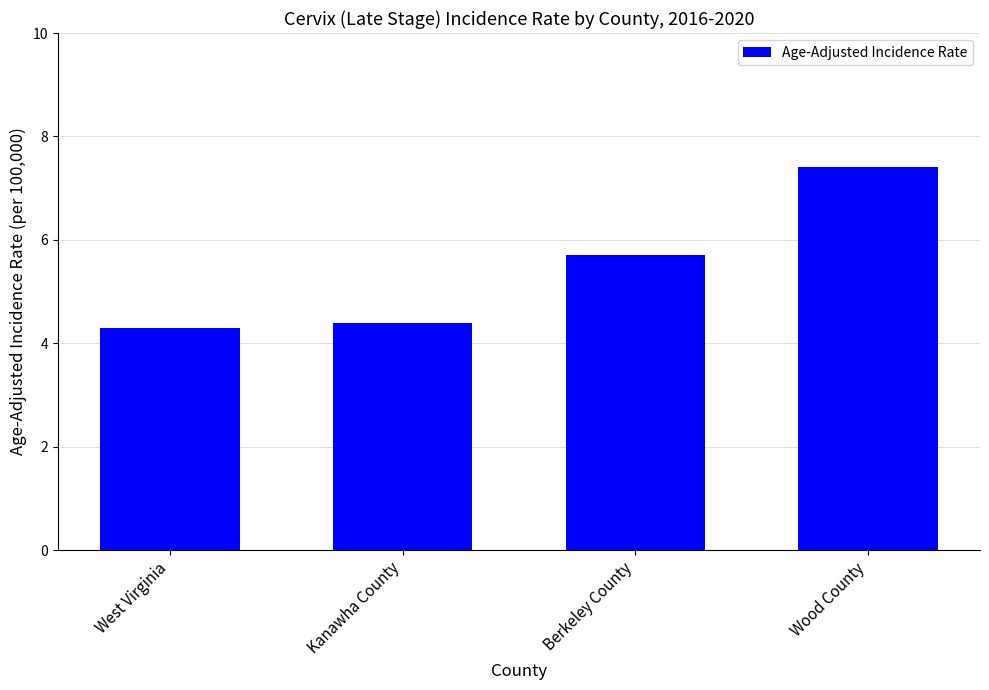

At which category does the chart reach its peak across all series?

Wood County